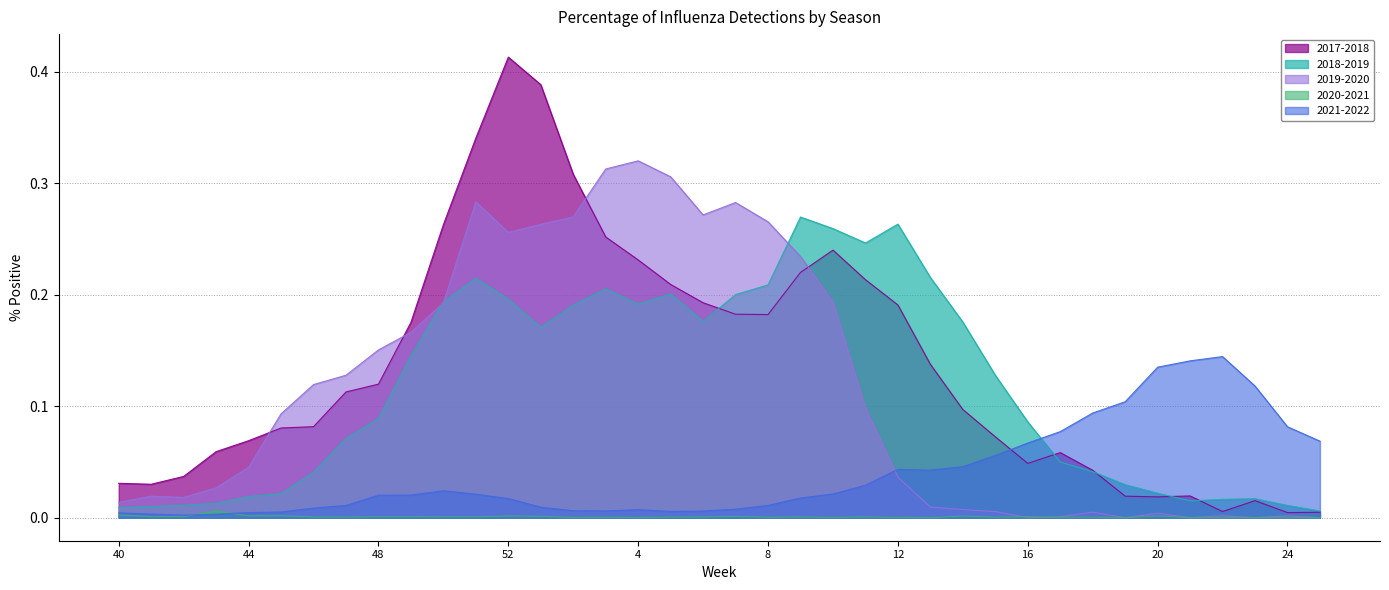

Rank the series at 45 from lowest to highest value.

2020-2021, 2021-2022, 2018-2019, 2017-2018, 2019-2020